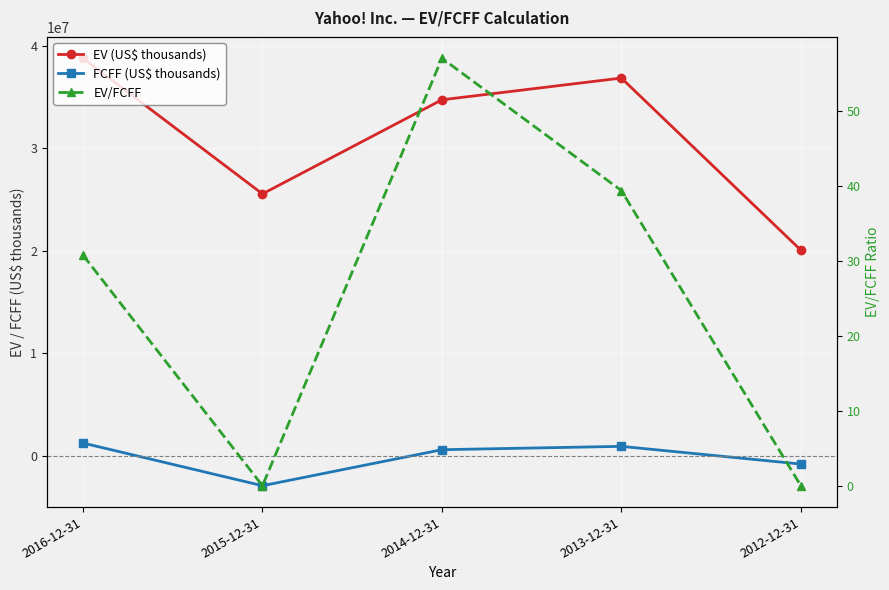

True or false: EV (US$ thousands) and FCFF (US$ thousands) intersect in this chart.

False